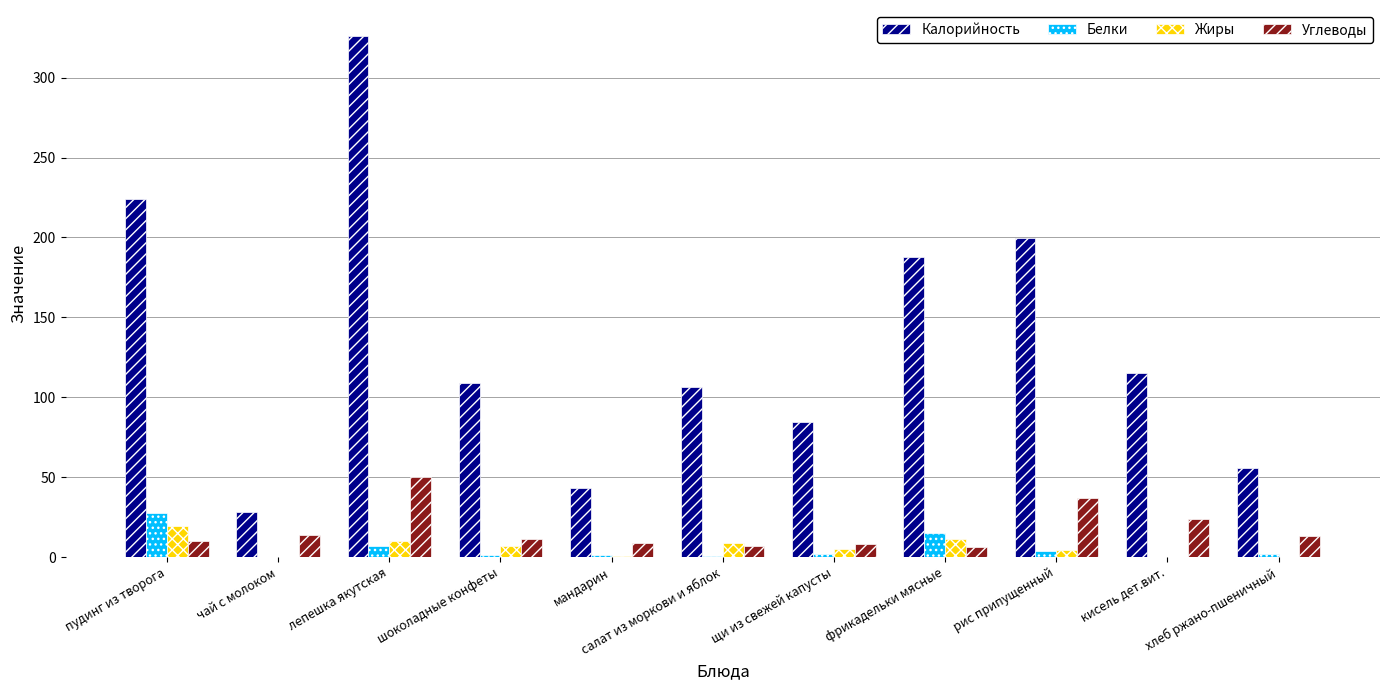

Where is Калорийность nearest to the value 177?

фрикадельки мясные